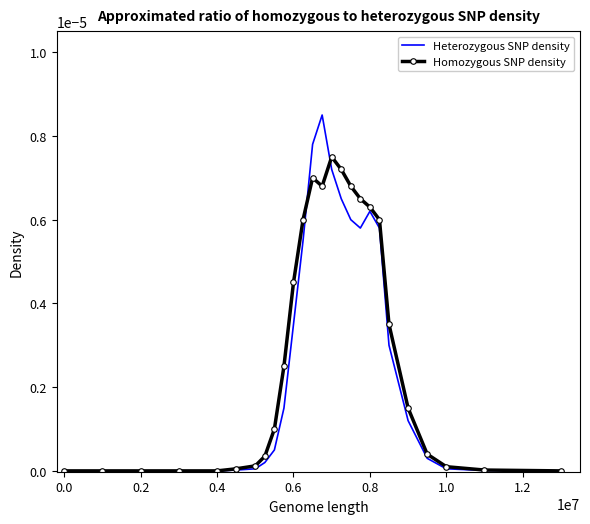

Which series has the largest range (max minus min)?

Heterozygous SNP density